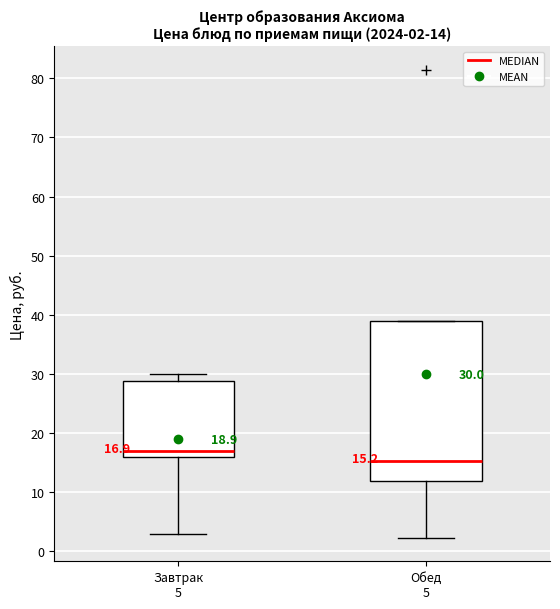

Which box has the lowest median line?

Обед 5